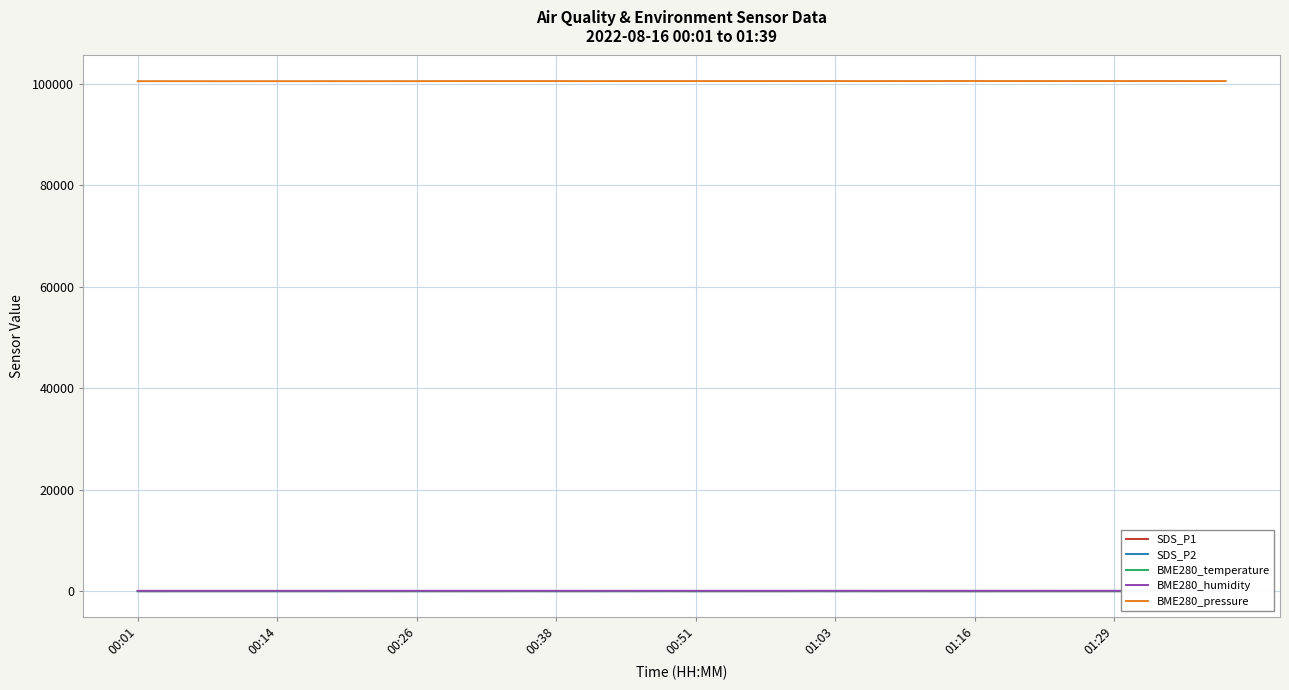

What is the difference between the maximum and minimum values in the SDS_P1 series?

12.8